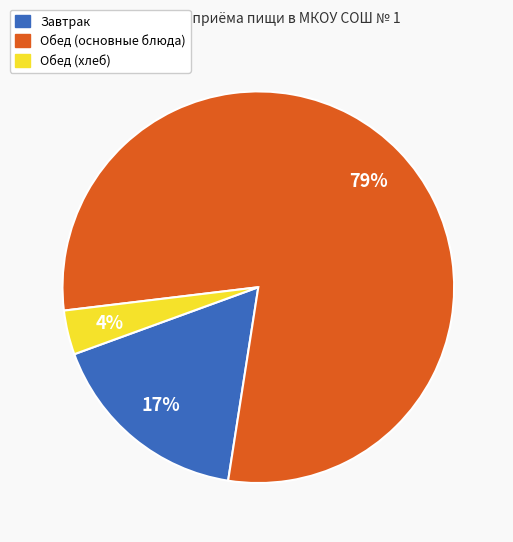

To the nearest percent, what is the average slice percentage?

33%